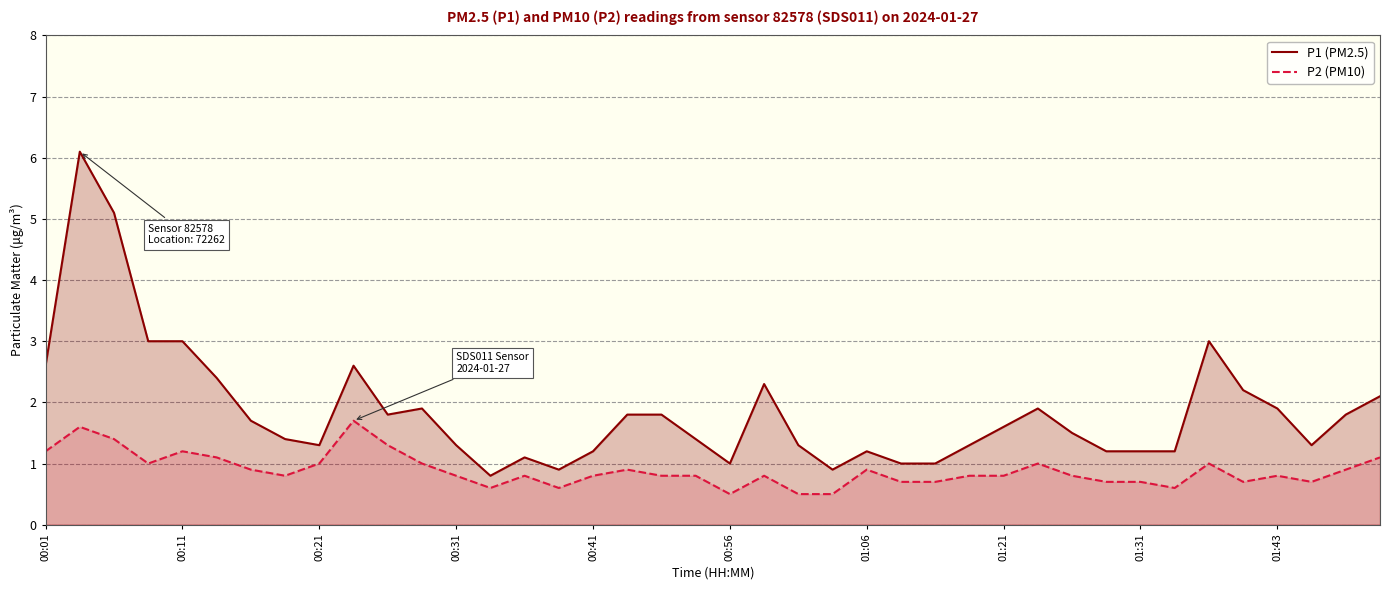

Which series has the largest total across all categories?

P1 (PM2.5)